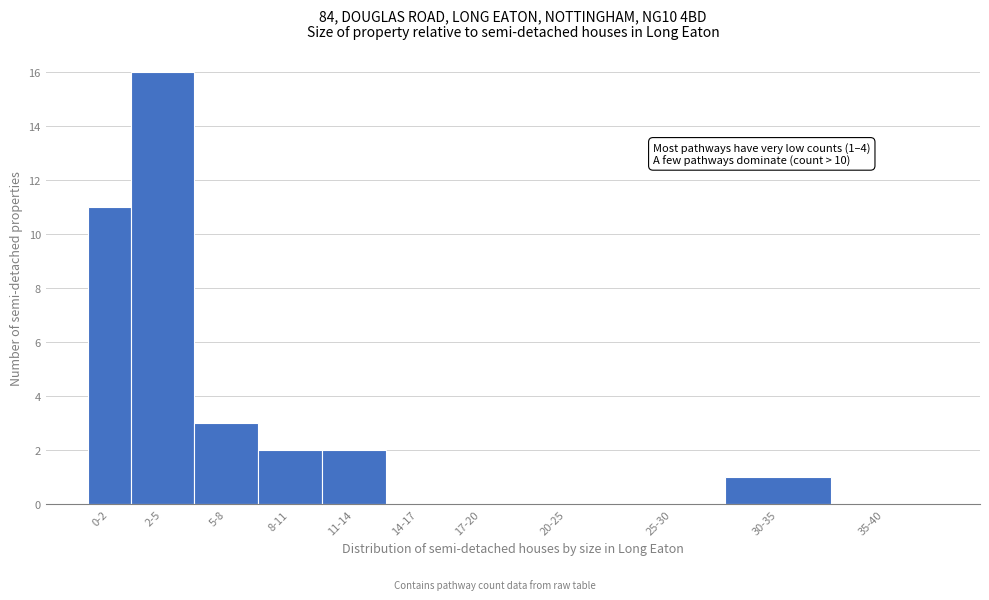

Reading right to left, list all the values displayed in this chart.

35-40=0	30-35=1	25-30=0	20-25=0	17-20=0	14-17=0	11-14=2	8-11=2	5-8=3	2-5=16	0-2=11